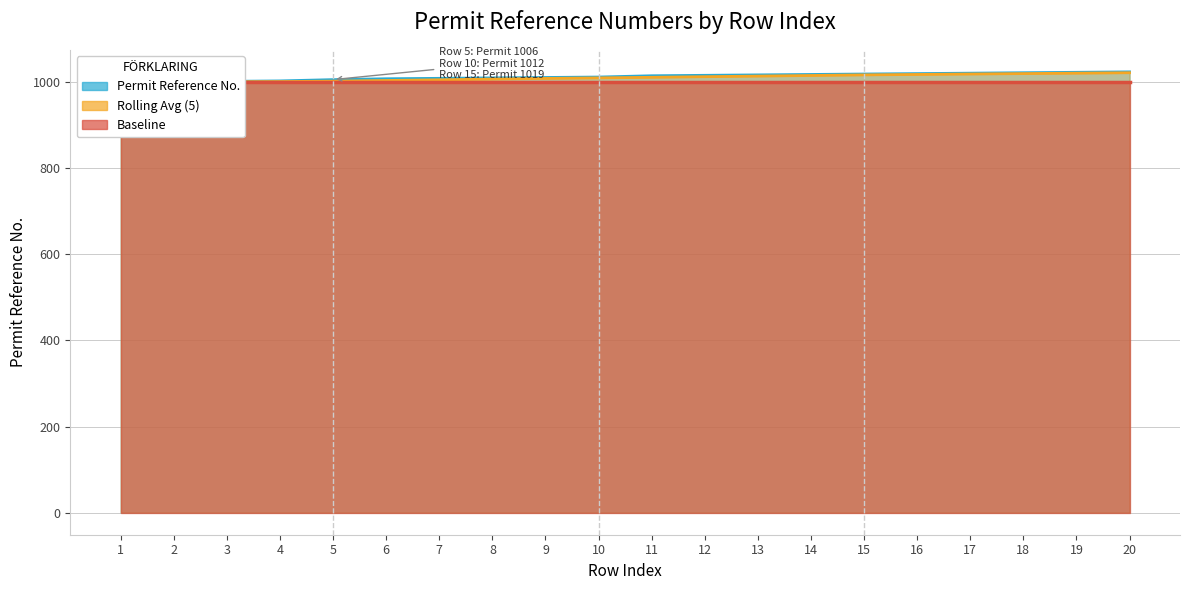

What is the change in value from 3 to 7?

+7